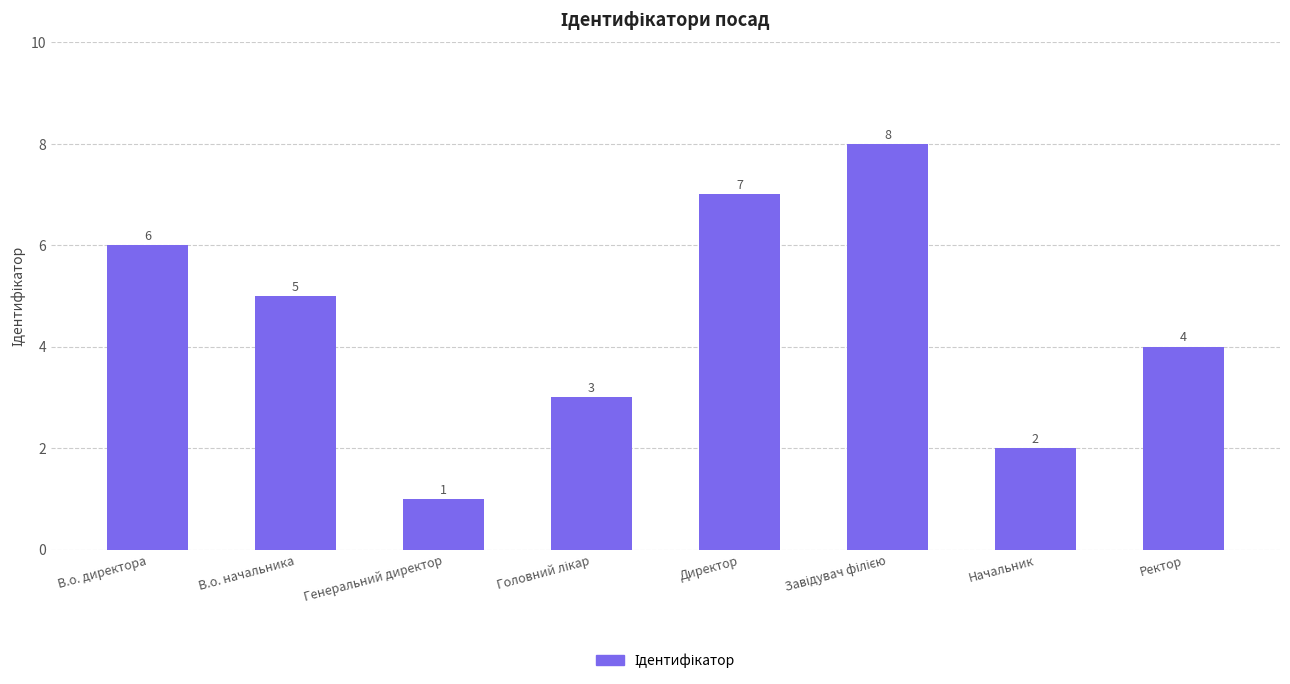

Reading left to right, transcribe all the data shown in this chart.

6	5	1	3	7	8	2	4